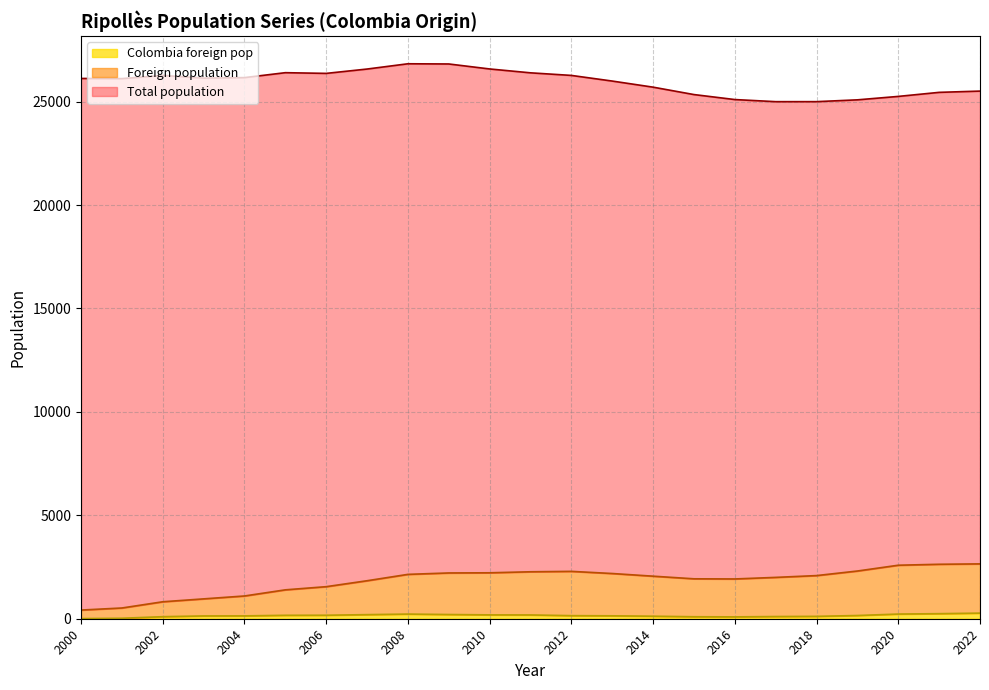

Is it true that Foreign population equals 3815 at 2008?

False